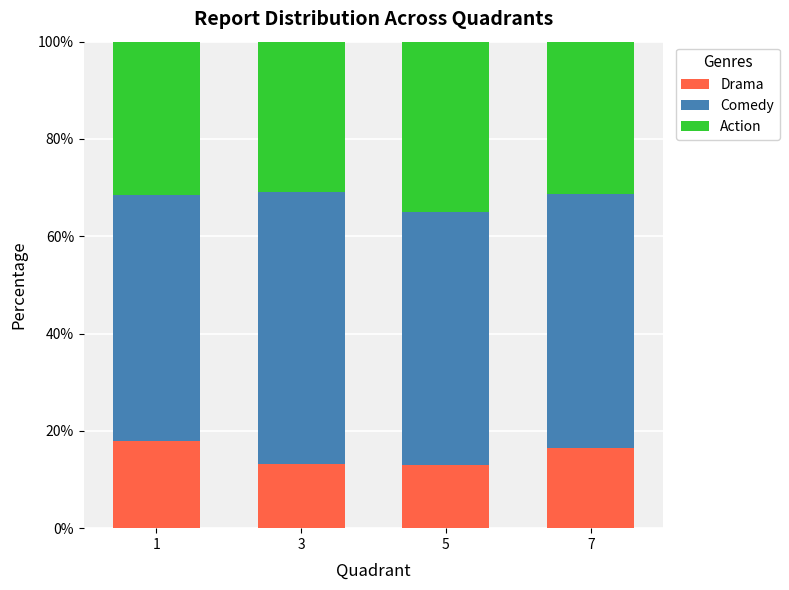

What is the minimum value for Drama?

13.0